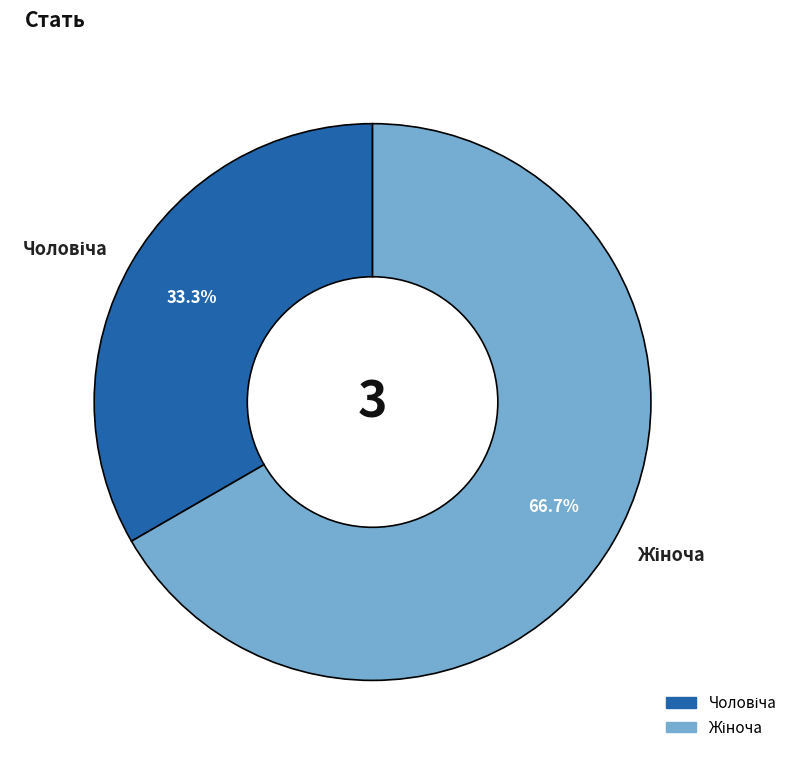

Is there any slice that represents more than half of the pie?

Yes